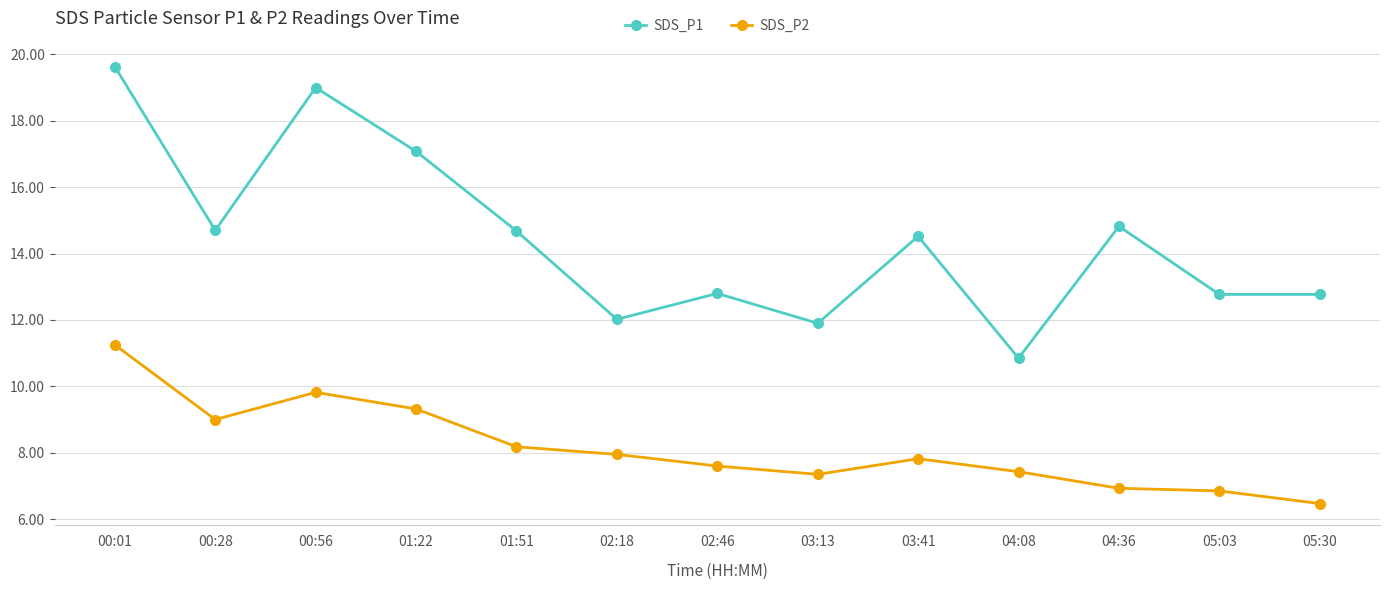

What is the value of the SDS_P2 point at the 13th from the left?

6.5